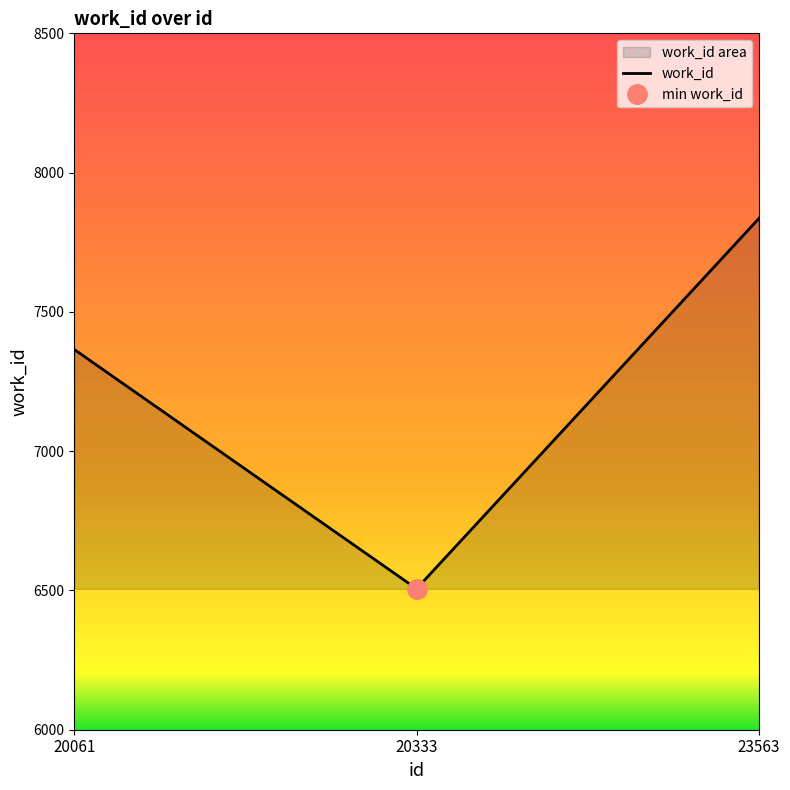

The chart shows a value of 6506 at 20333. True or false?

True